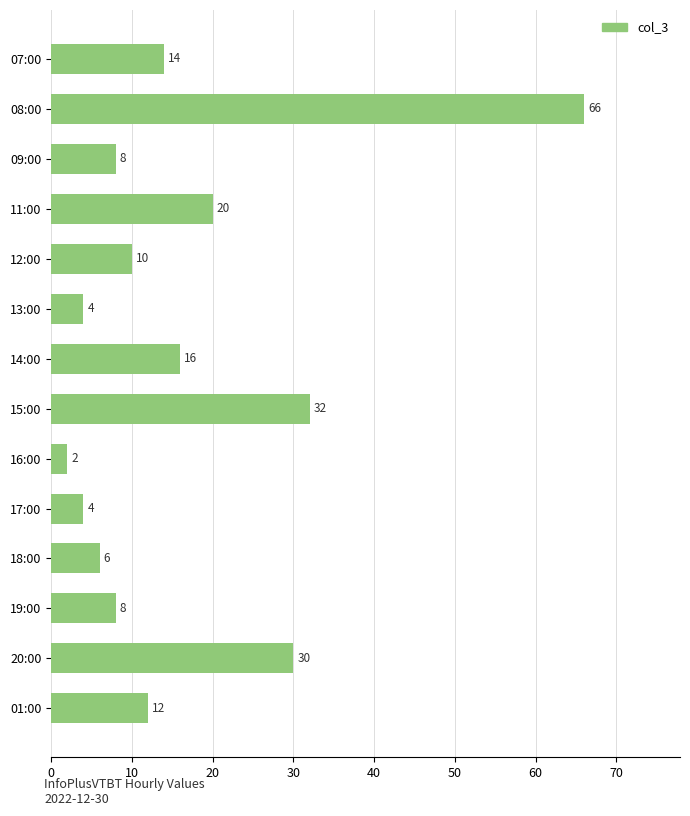

What is the change in value from 11:00 to 14:00?

-4